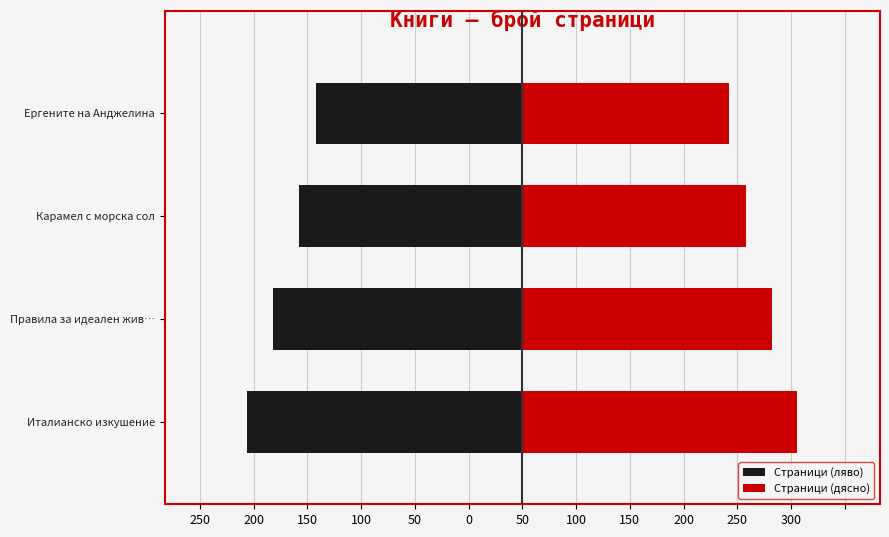

The Страници (ляво) series shows -140 at Правила за идеален жив…. True or false?

False